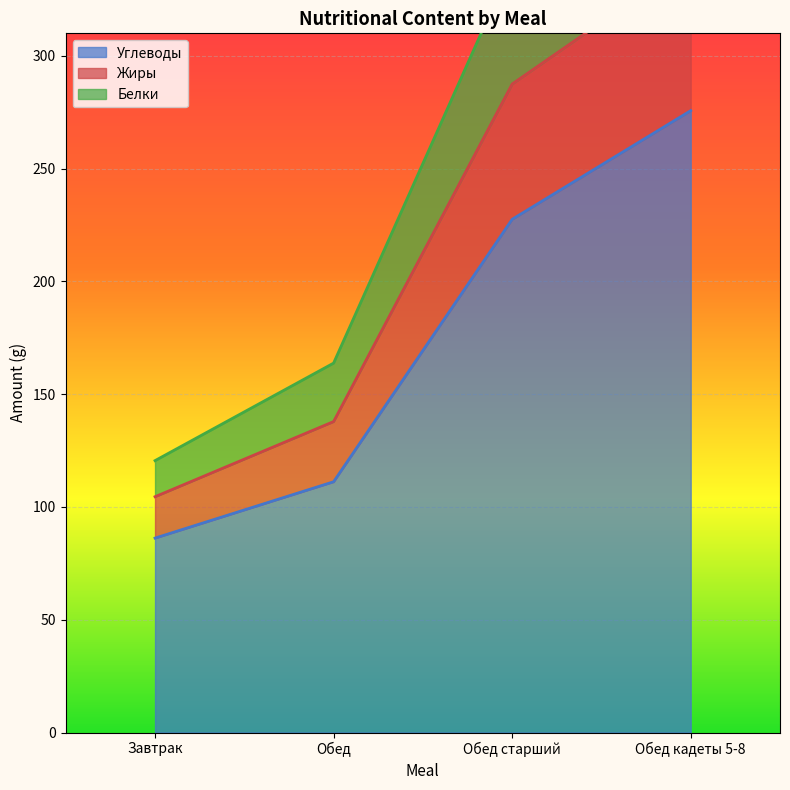

True or false: Жиры and Углеводы intersect in this chart.

False